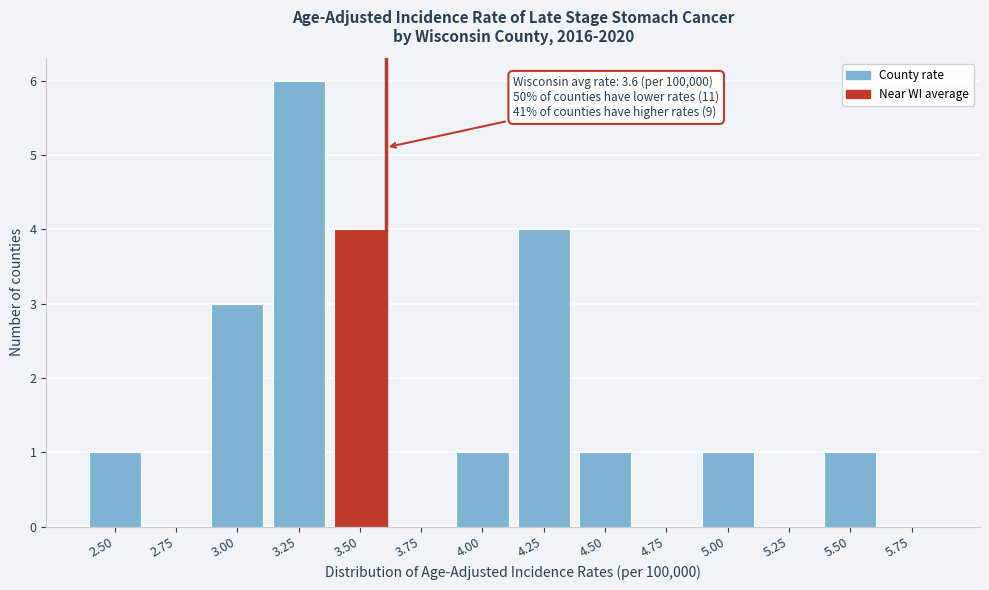

Reading left to right, extract all data points from this chart.

2.50=1	2.75=0	3.00=3	3.25=6	3.50=4	3.75=0	4.00=1	4.25=4	4.50=1	4.75=0	5.00=1	5.25=0	5.50=1	5.75=0